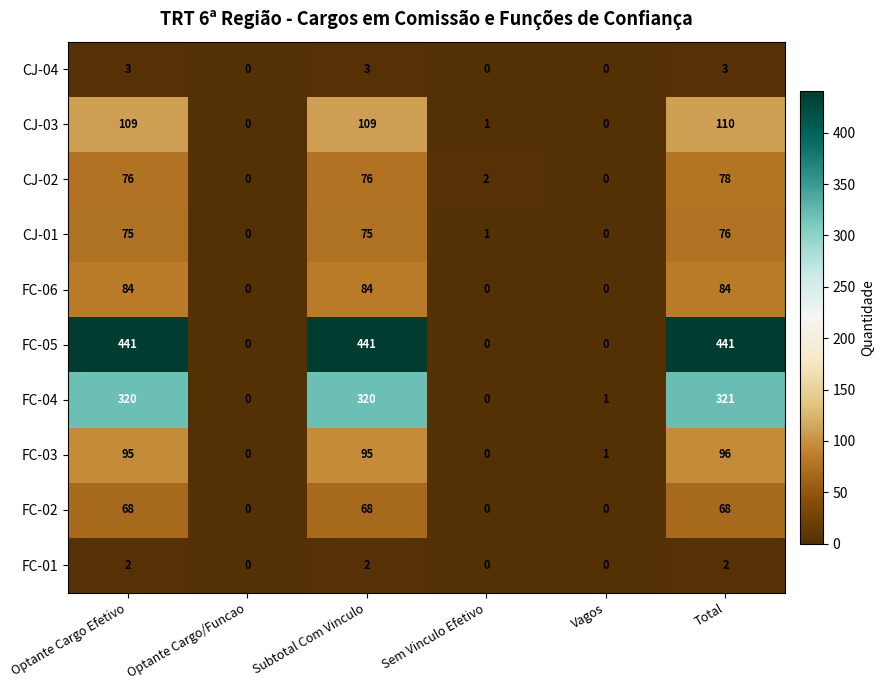

At how many categories does at least one series exceed 82?

3